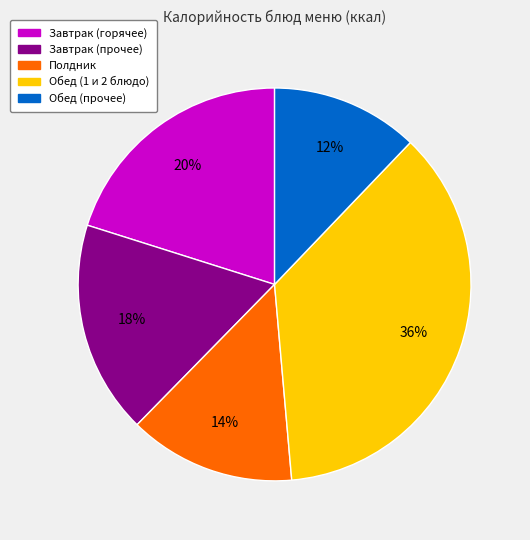

What is the smallest slice in the pie chart?

Обед (прочее)